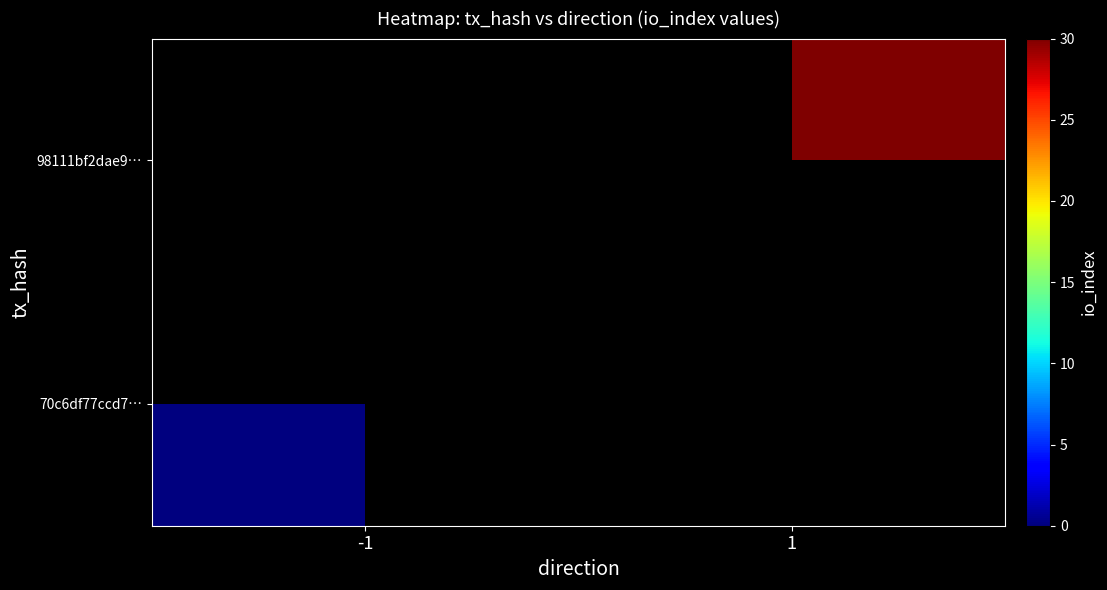

How many distinct data groups are displayed?

2